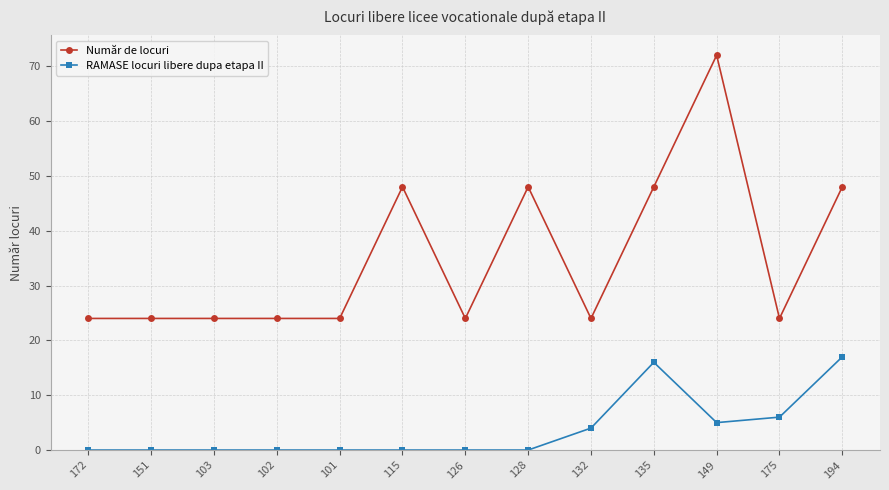

What is the value of the Număr de locuri point at the 5th from the left?

24